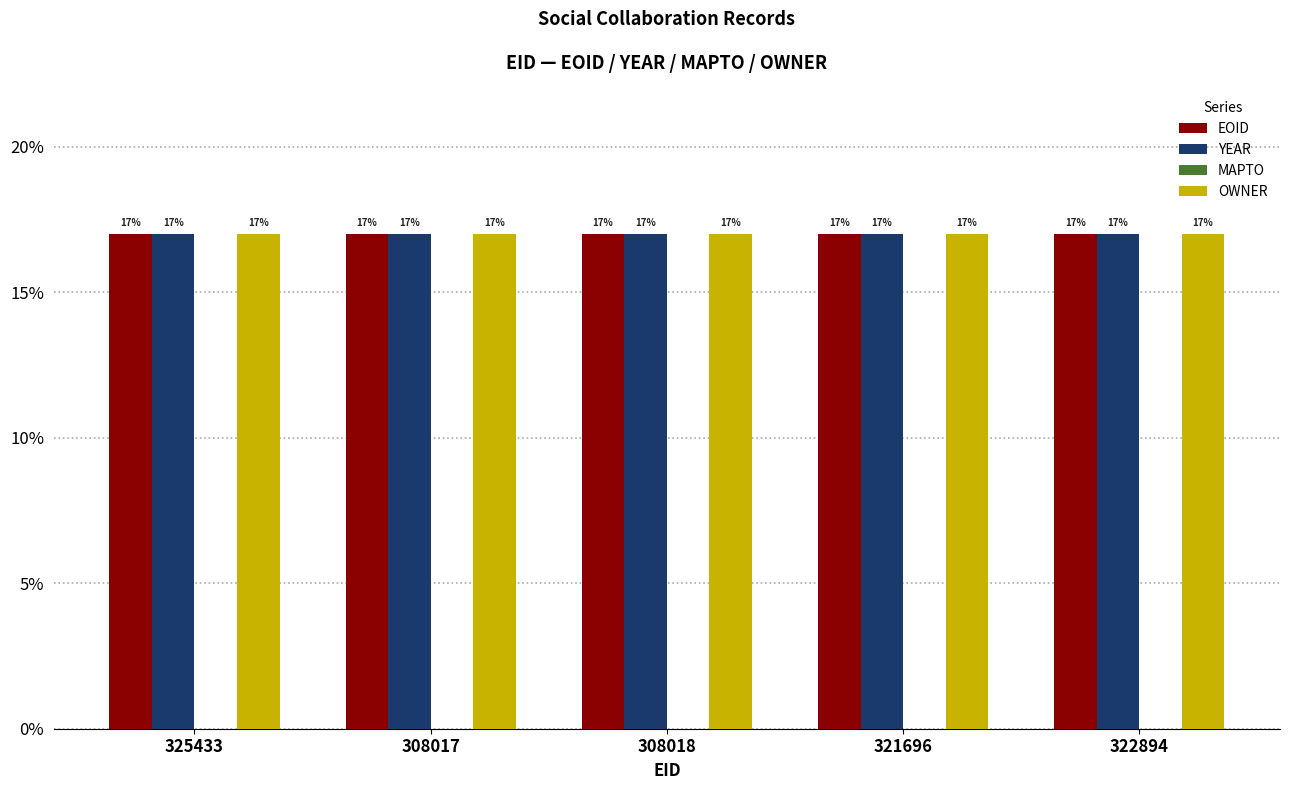

What is the sum of the OWNER values at 308018 and 321696?

34.0